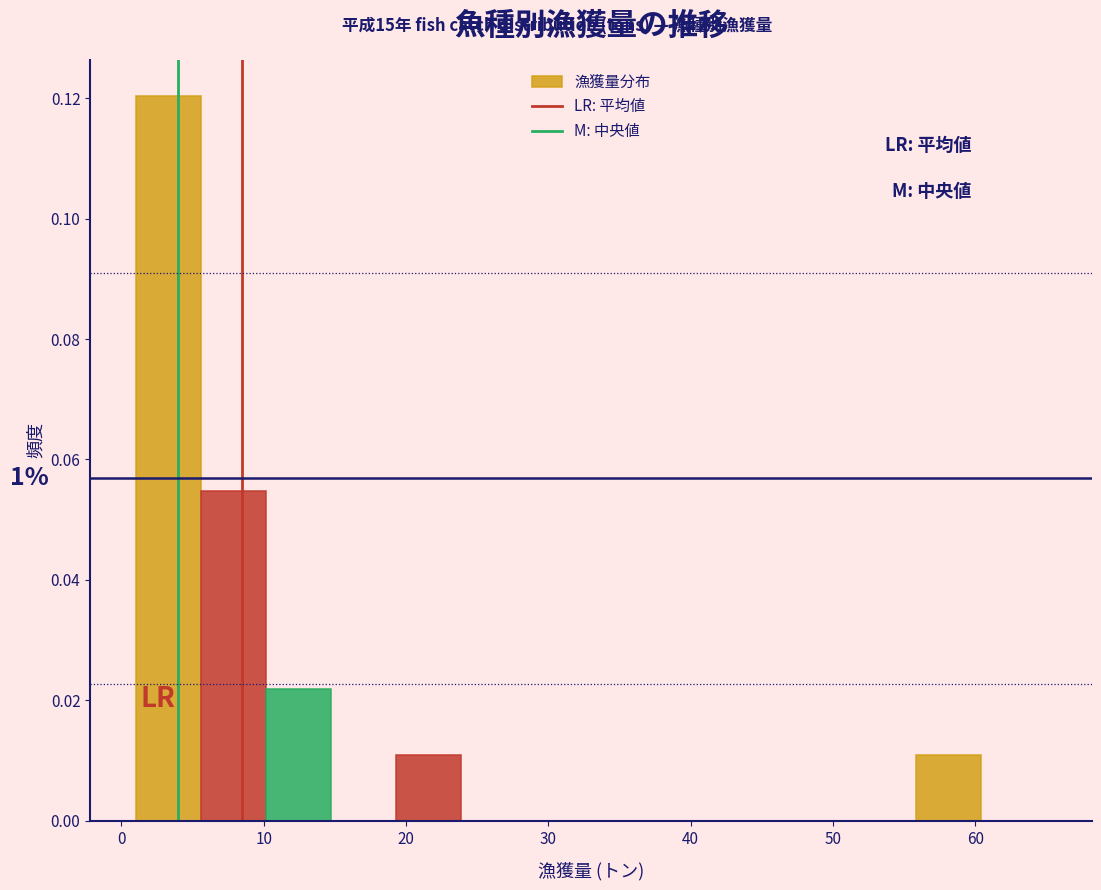

Which range on the x-axis has the tallest bar?

1 to 6